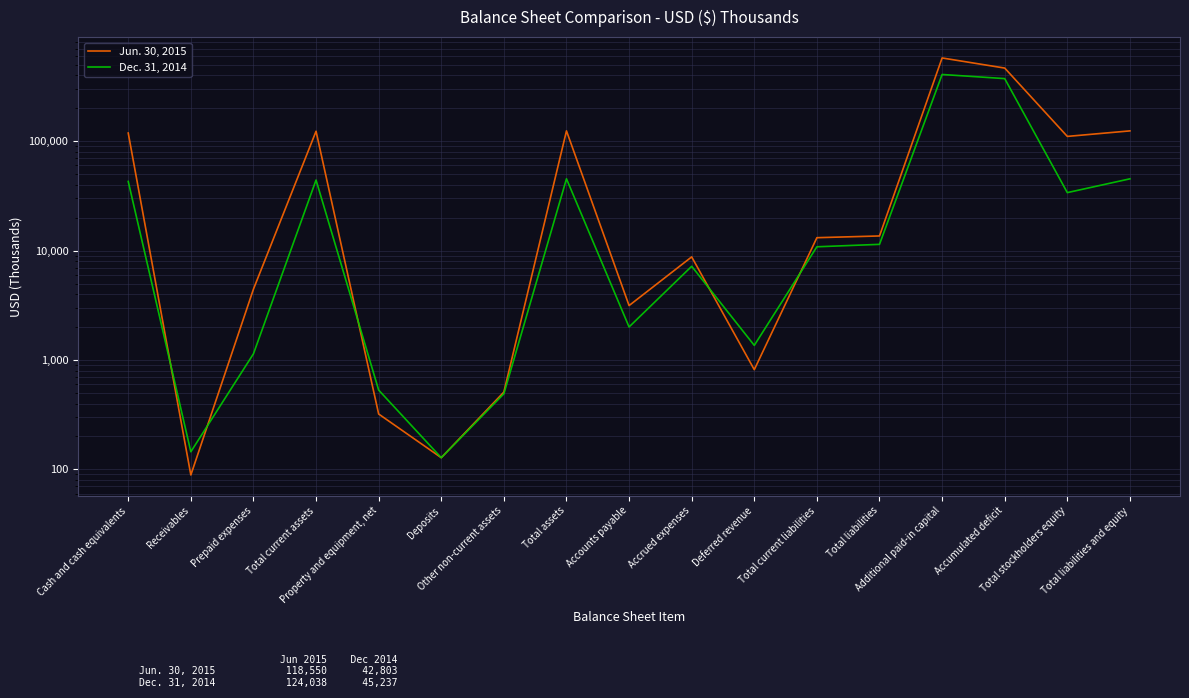

Where do Dec. 31, 2014 and Jun. 30, 2015 first cross each other?

Cash and cash equivalents and Receivables